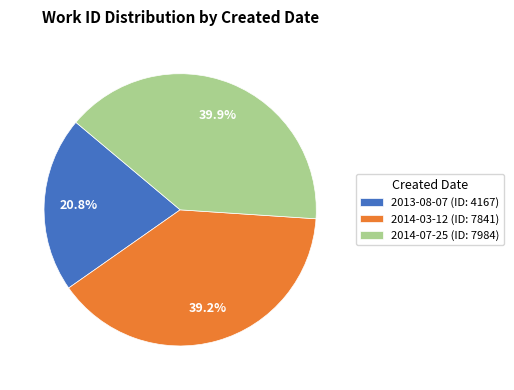

What is the ratio of the value at 2014-03-12 to the value at 2014-07-25?

1.0